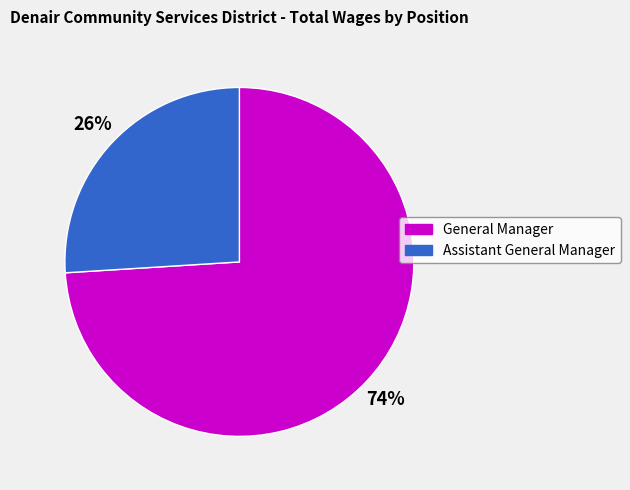

What percentage is the Assistant General Manager slice, to the nearest percent?

26%